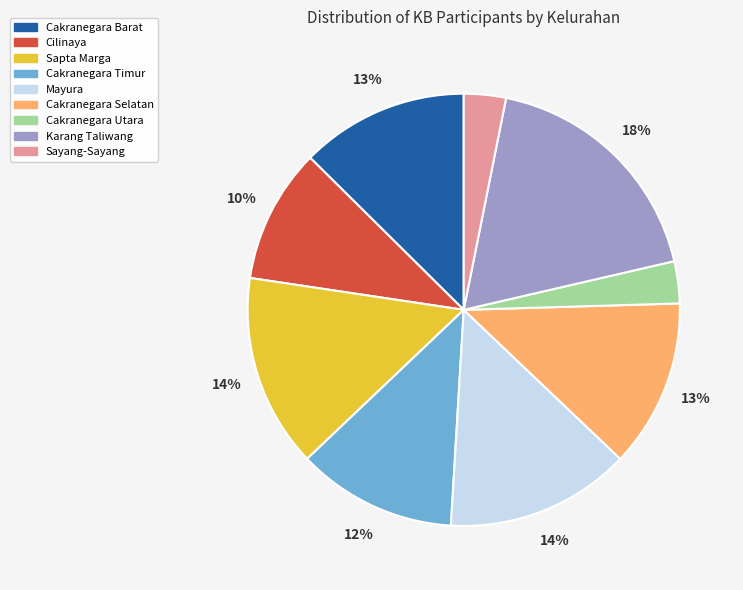

Is the sum of Mayura and Sayang-Sayang greater than half?

No